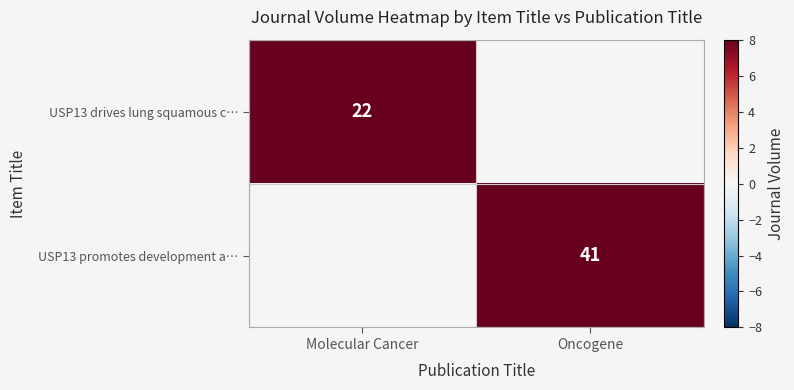

The value of USP13 drives lung squamous c… at Molecular Cancer is 30.0. True or false?

False